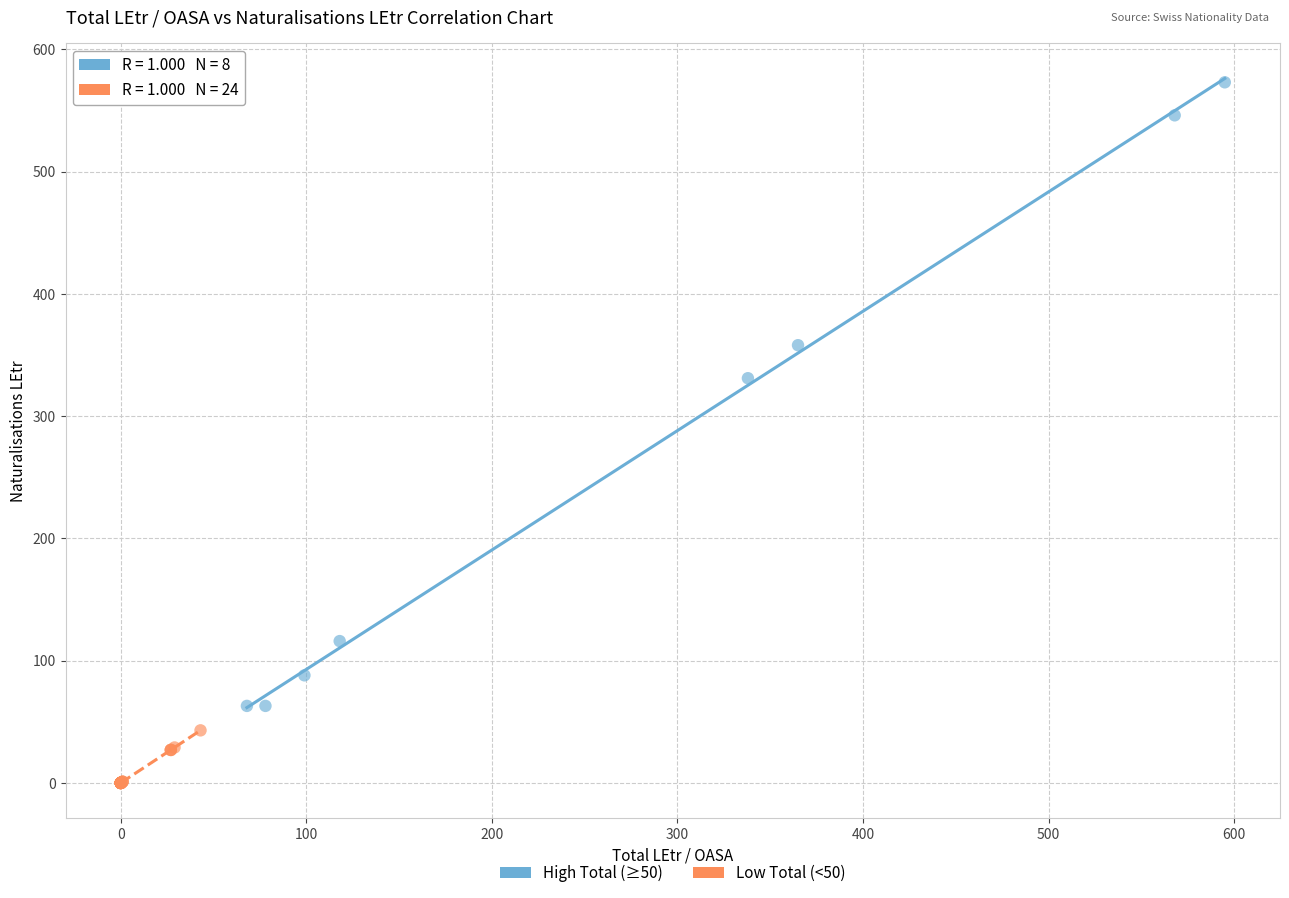

Which series contains the highest Y value?

High Total (≥50)